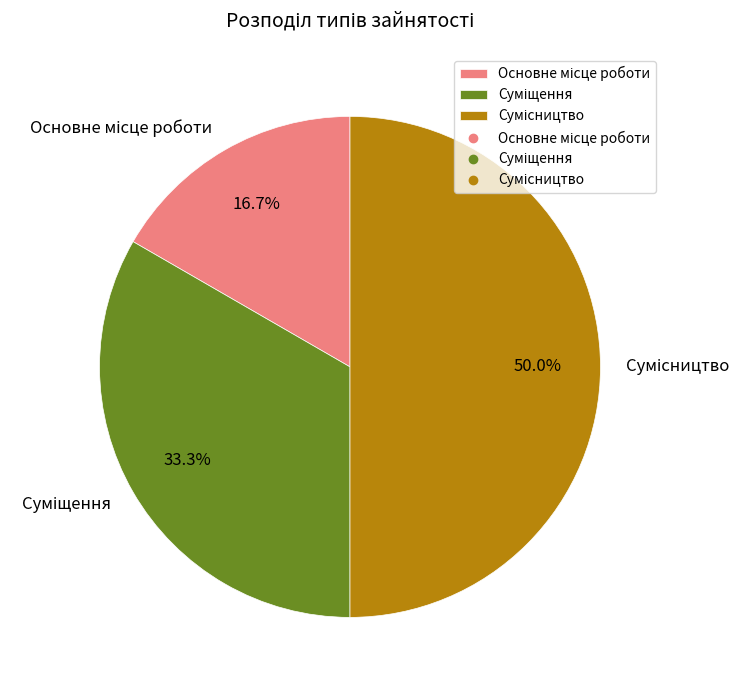

What is the ratio of the value at Суміщення to the value at Сумісництво?

0.7